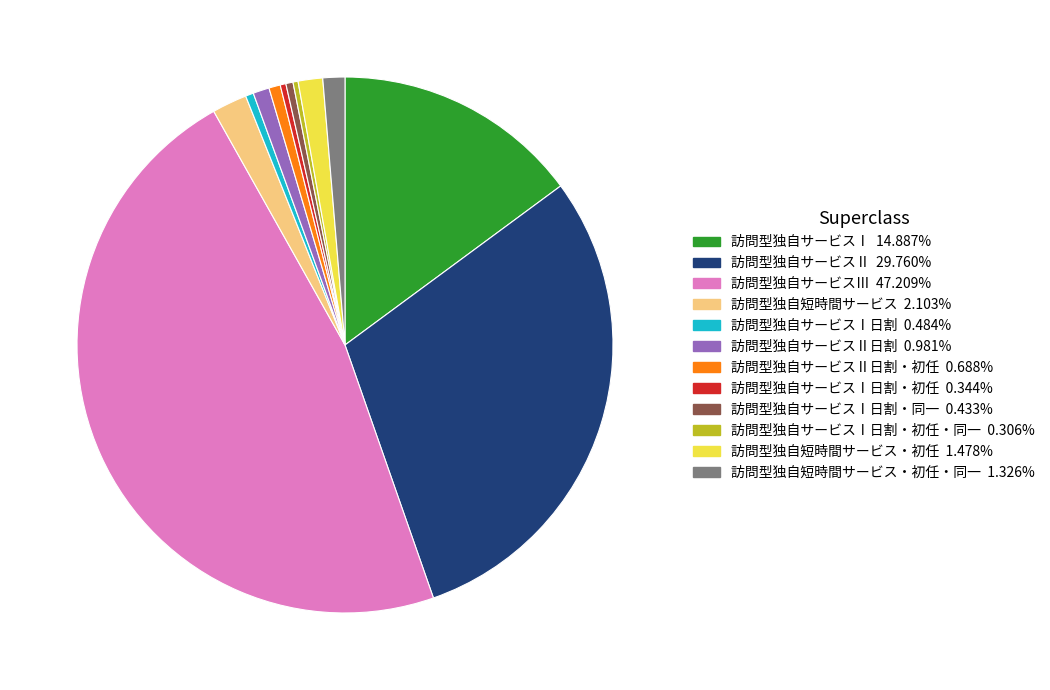

Is there any slice that represents more than half of the pie?

No